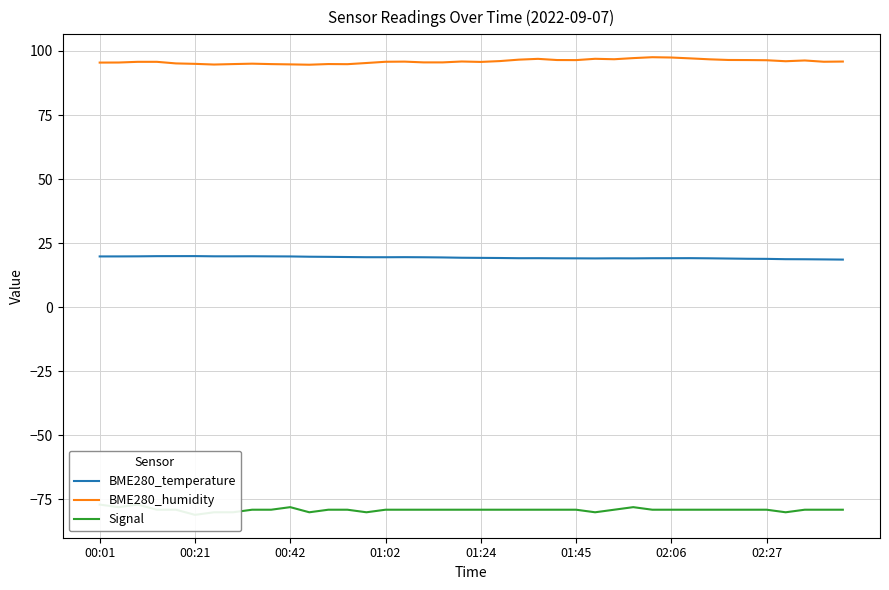

Which category has the highest value in the Signal series?

00:01